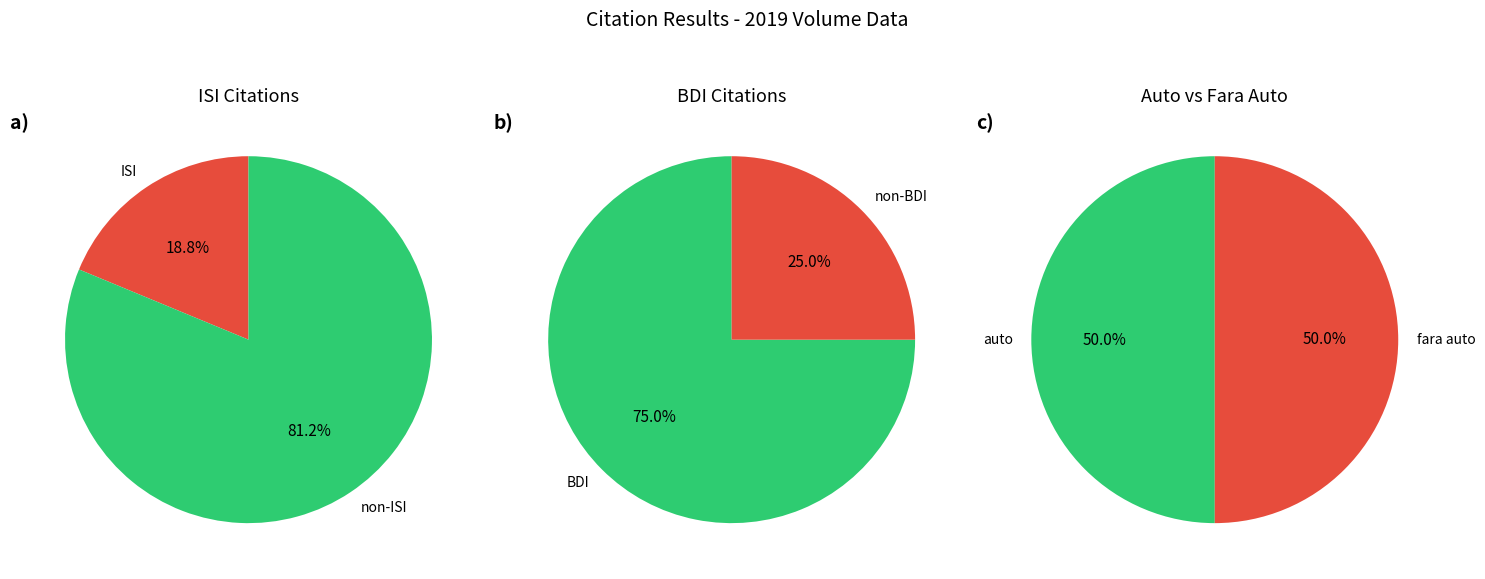

The other slice represents 21% of the pie. True or false?

False